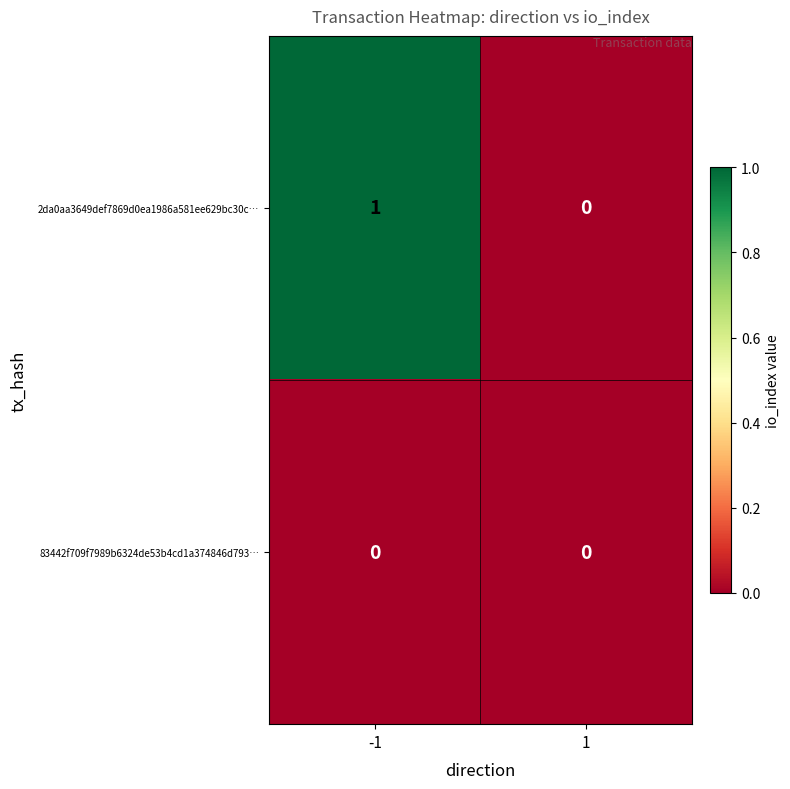

List the series in order of their peak value, lowest first.

83442f709f7989b6324de53b4cd1a374846d793…, 2da0aa3649def7869d0ea1986a581ee629bc30c…